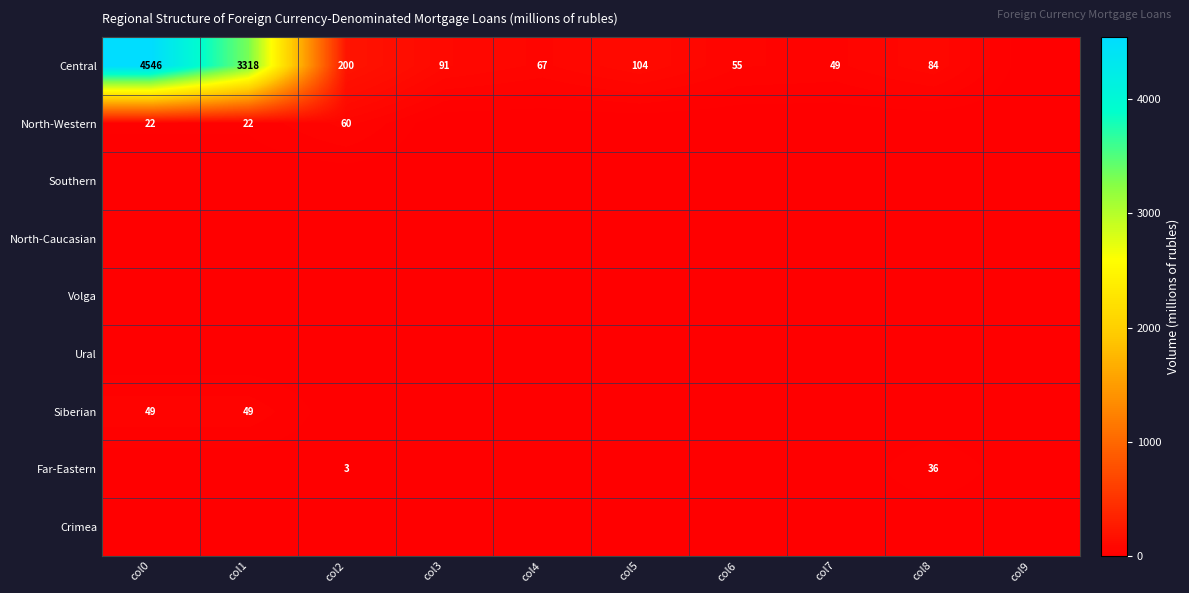

At which category is the sum across all series the highest?

col0